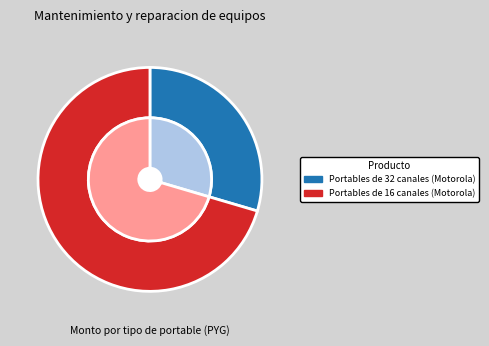

To the nearest percent, what is the difference between the Portables de 16 canales (Motorola) and Portables de 32 canales (Motorola) slice percentages?

41%